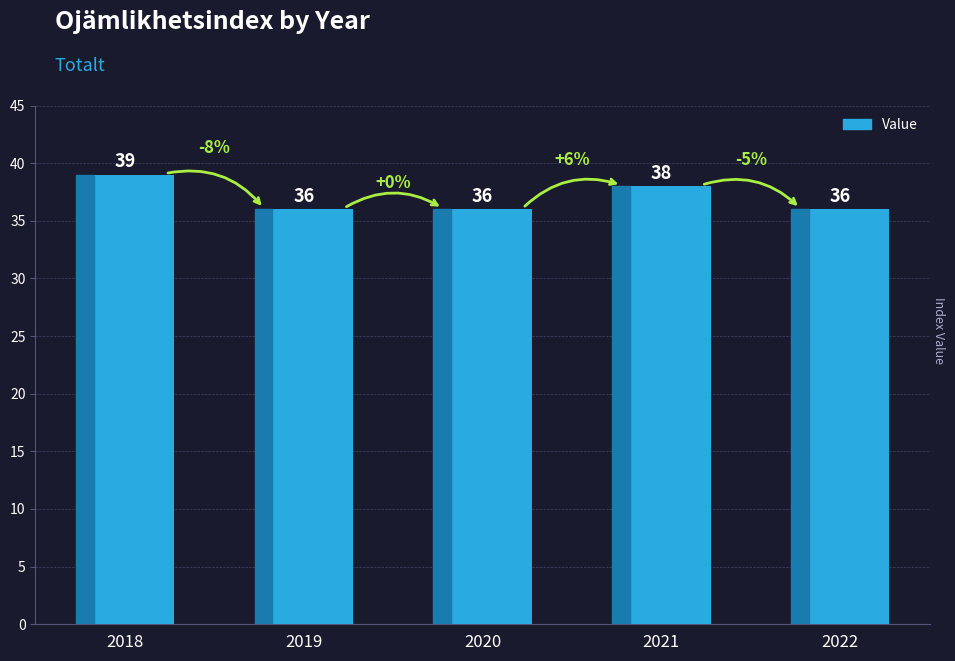

Reading left to right, extract all data points from this chart.

2018=39	2019=36	2020=36	2021=38	2022=36